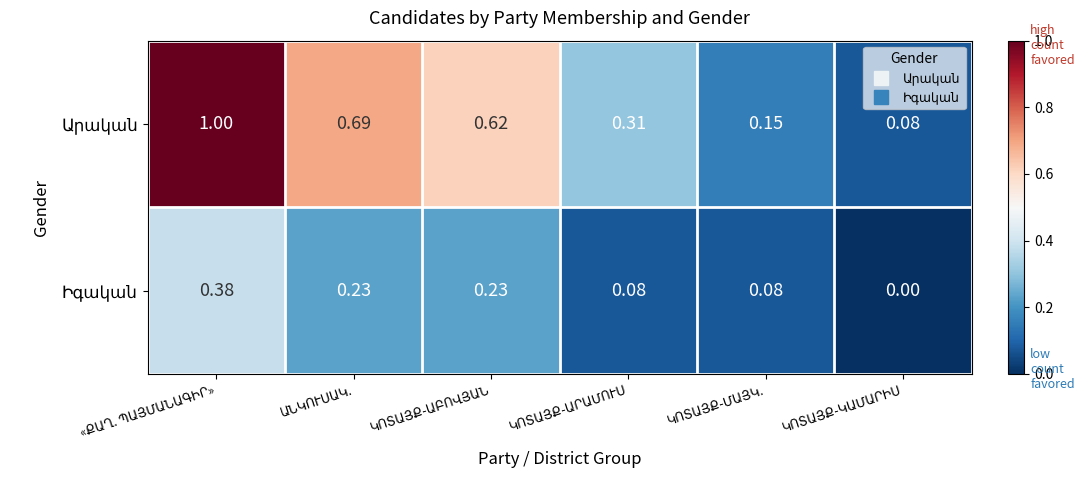

How many categories are shown in the chart?

6